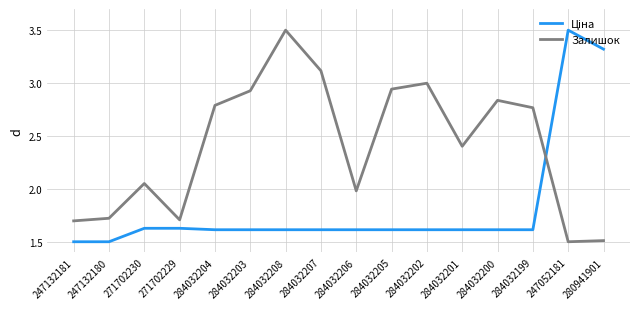

What is the difference between the highest and lowest values at 284032201?

0.8